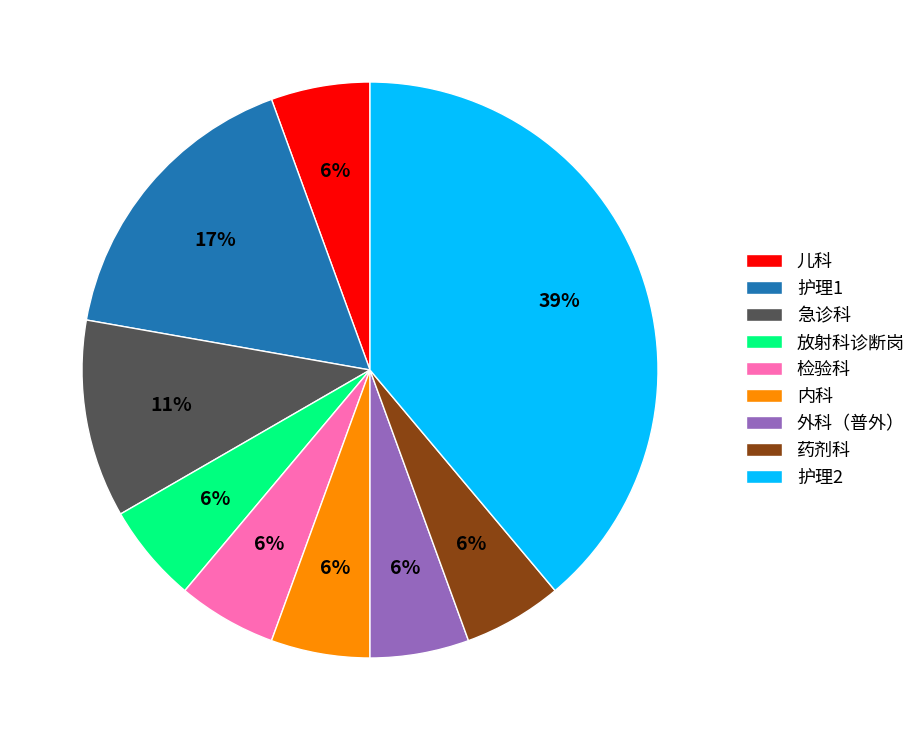

To the nearest percent, what portion does 外科（普外） represent?

6%